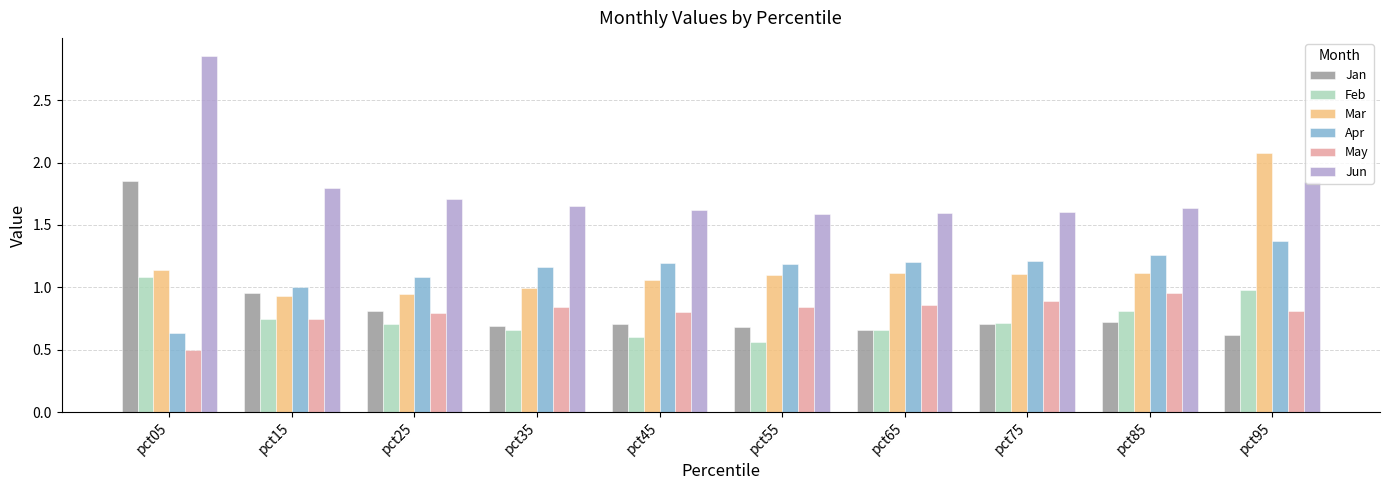

What is the difference between the highest and lowest values at pct05?

2.4